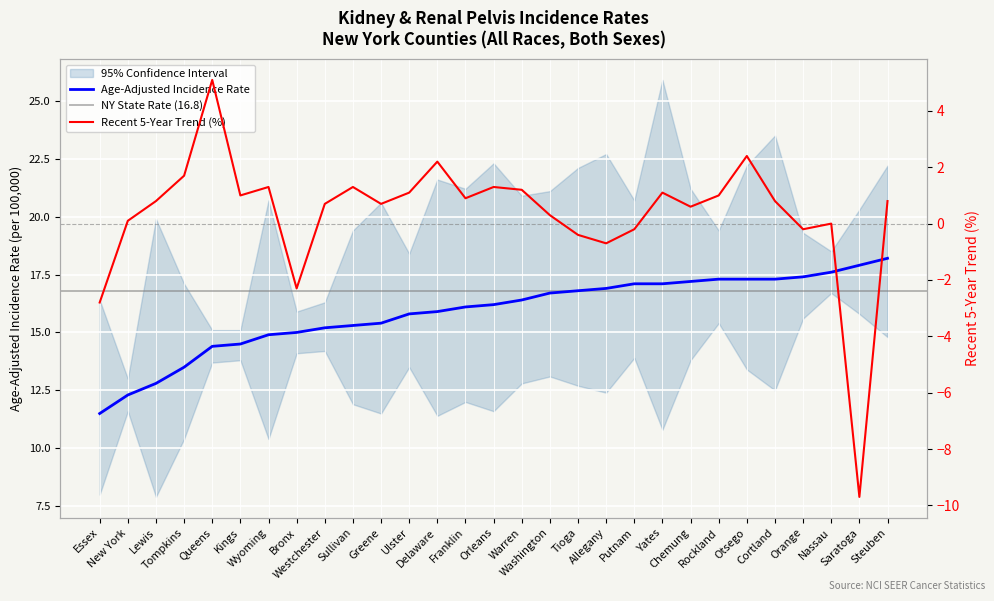

At which category does Recent 5-Year Trend reach its first local peak?

Queens